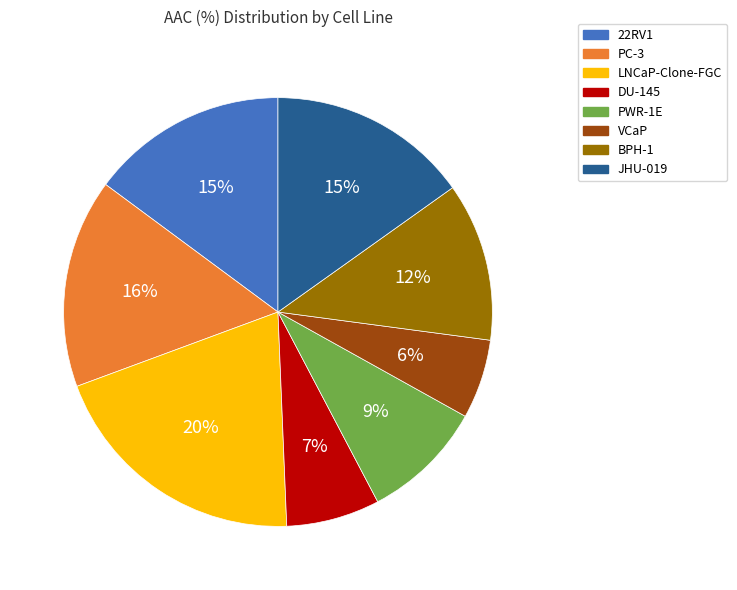

Between VCaP and LNCaP-Clone-FGC, which is larger?

LNCaP-Clone-FGC